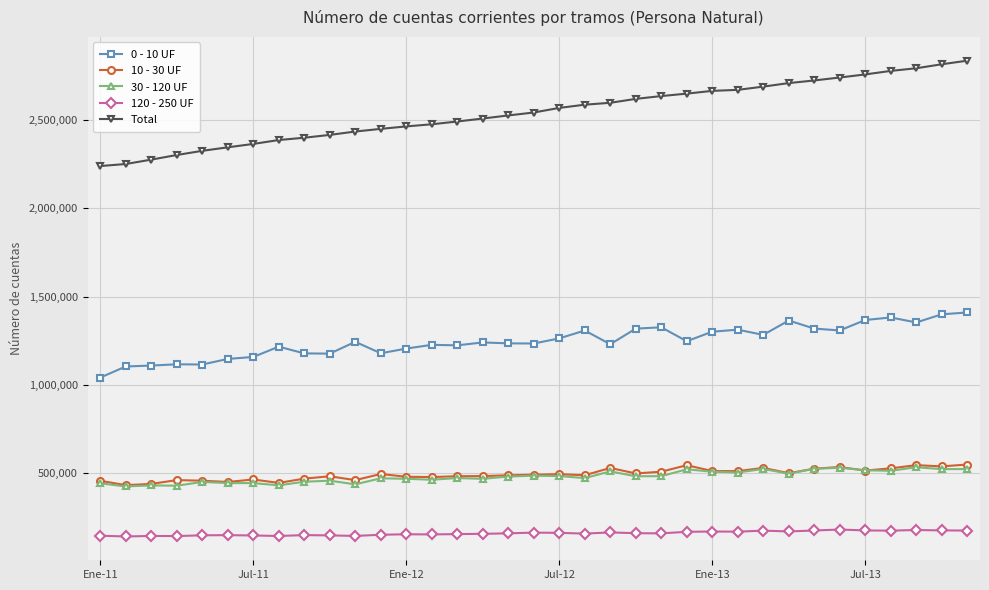

What is the average value of the 120 - 250 UF series?

160608